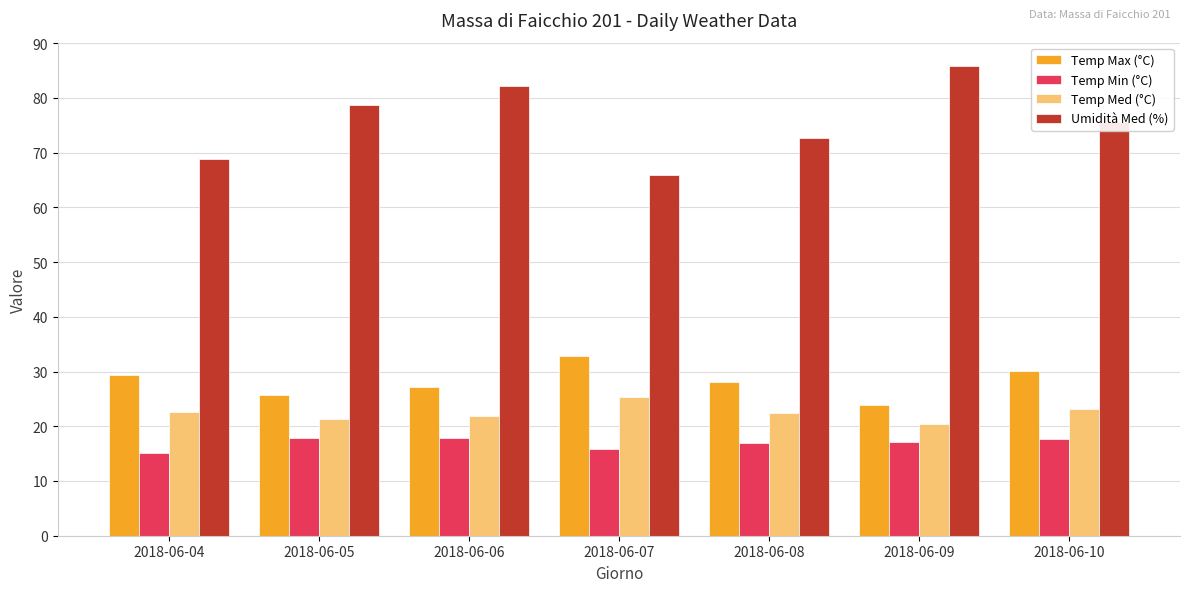

What is the difference between the highest and lowest values at 2018-06-08?

55.7